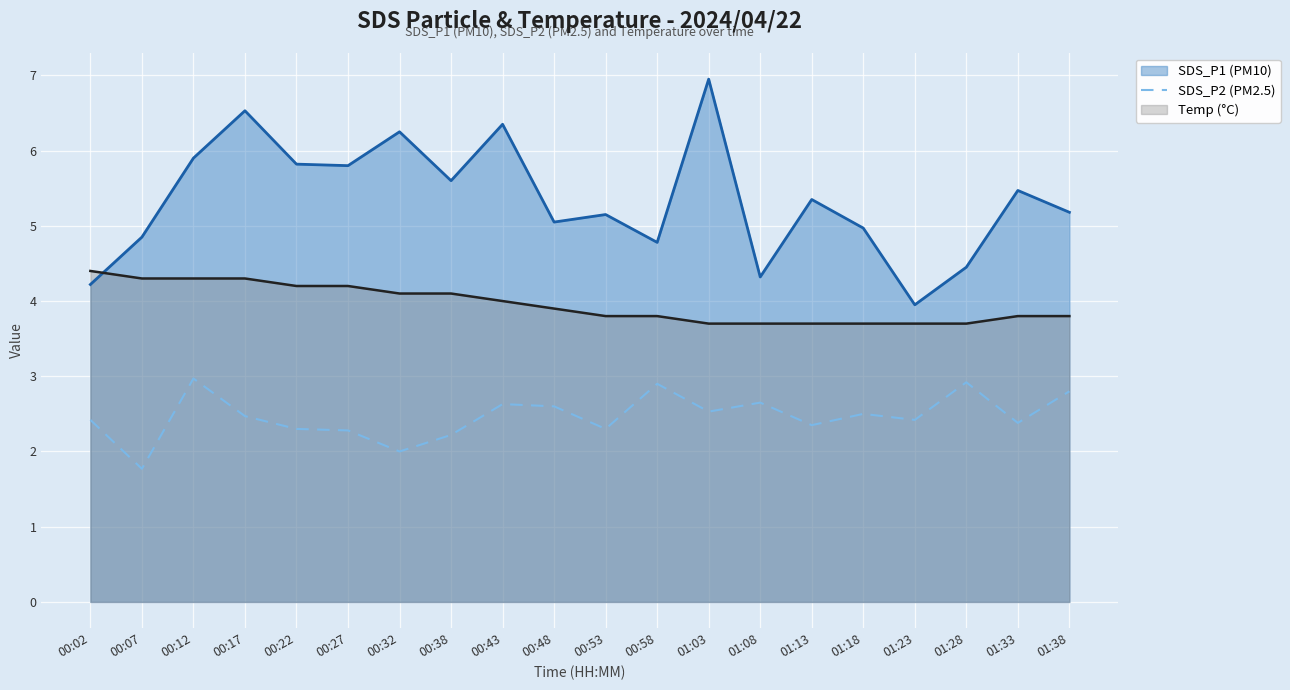

How many lines are shown in the chart?

3